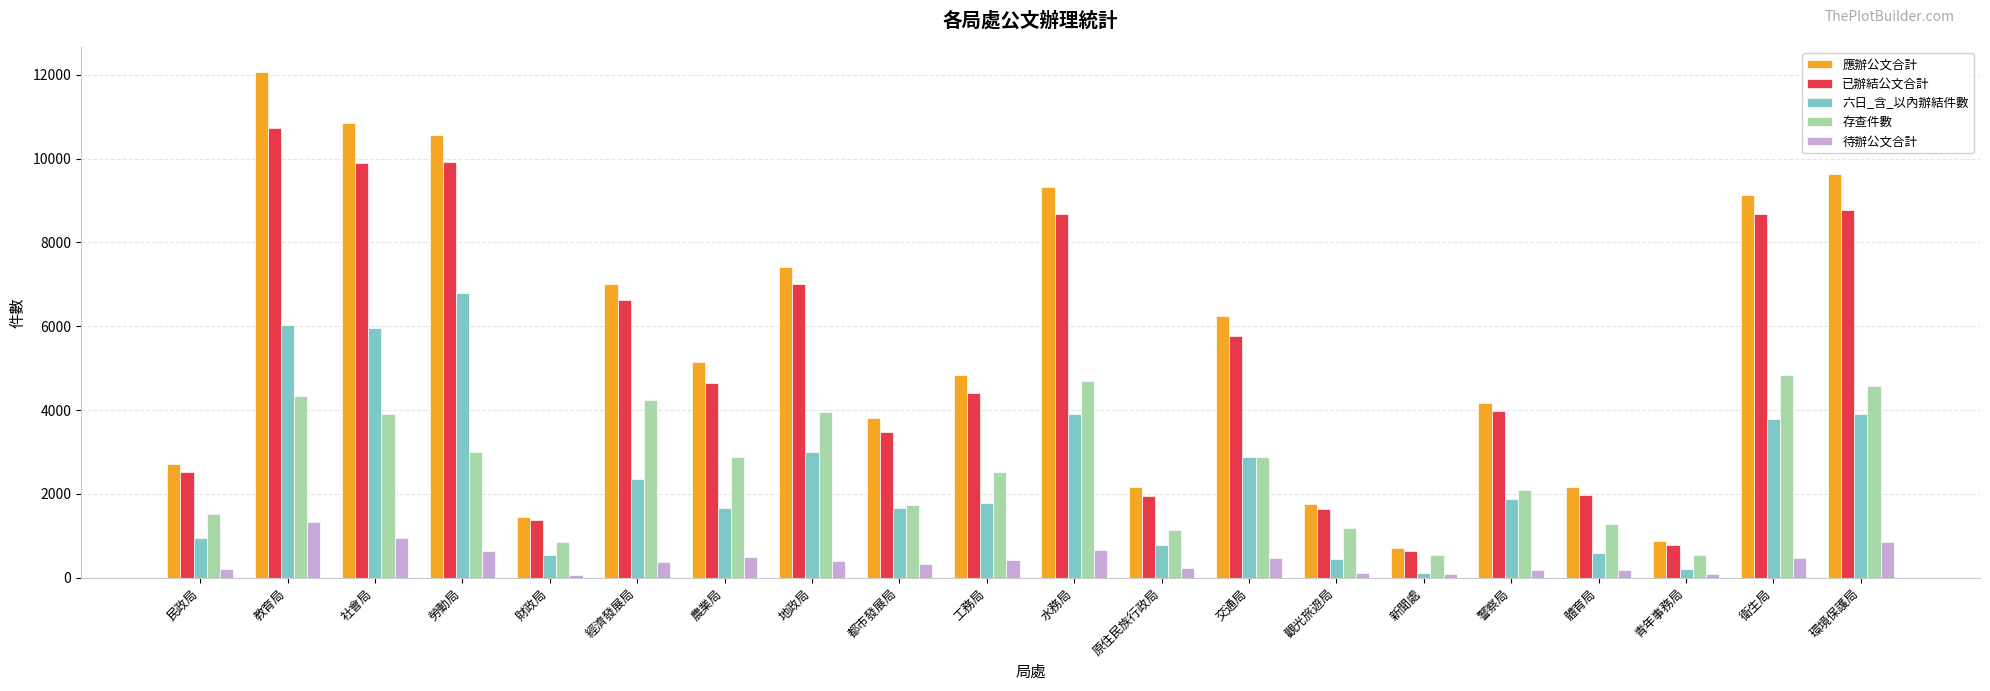

At how many categories does at least one series exceed 11125?

1